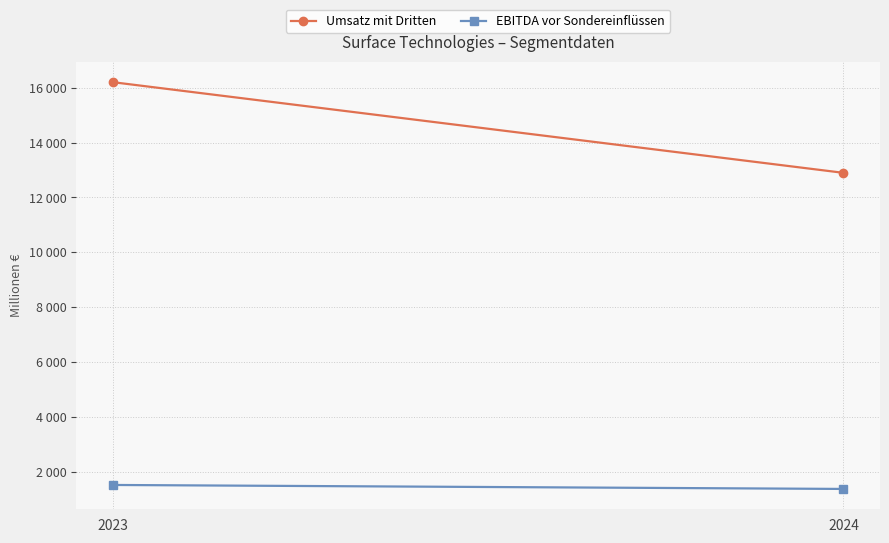

Reading left to right, what are all the values shown in this chart?

Umsatz mit Dritten: 16204	12898
EBITDA vor Sondereinflüssen: 1520	1375